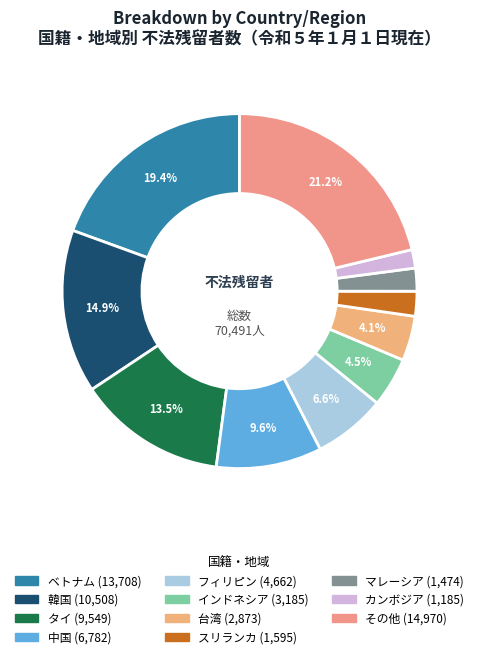

To the nearest percent, what is the difference between the フィリピン and インドネシア slice percentages?

2%